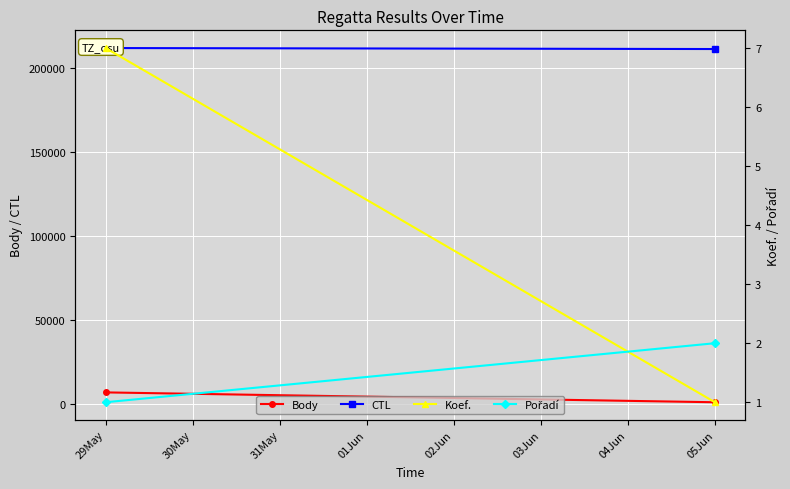

What is the label of the 1st point from the left?

29May